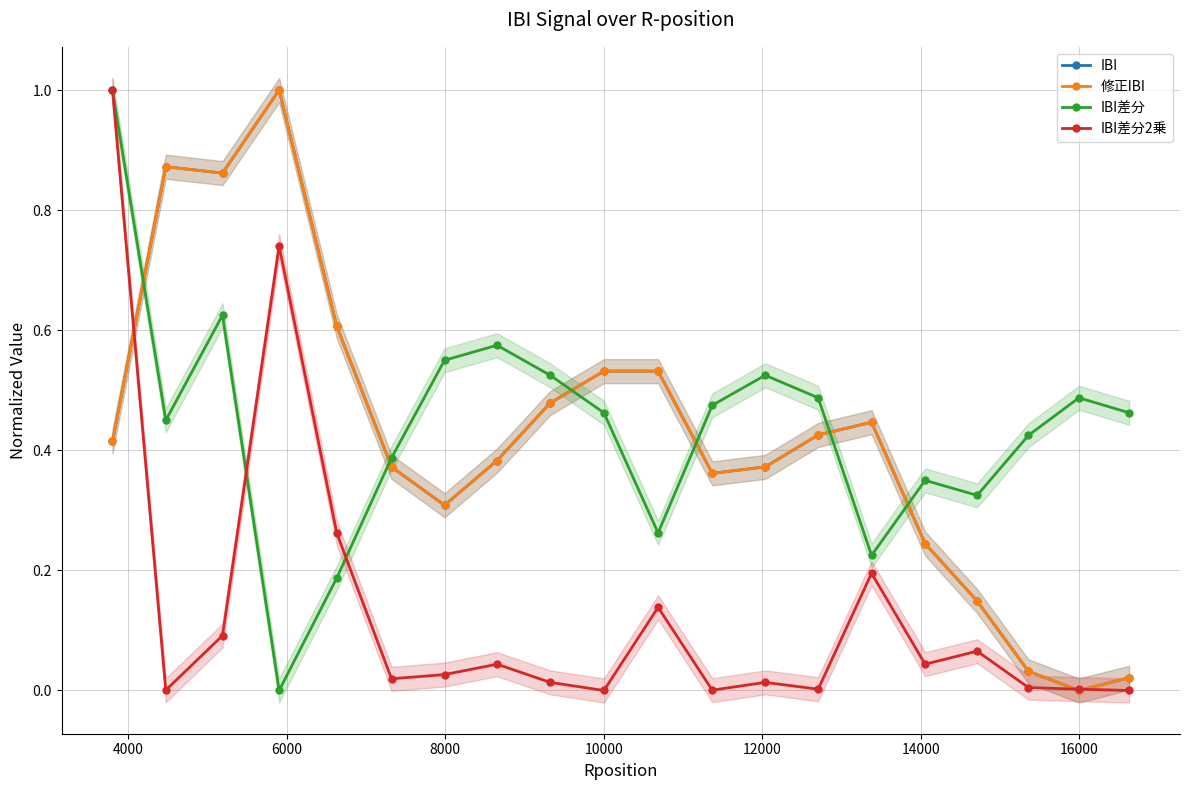

What are all the series names shown in the legend?

IBI, 修正IBI, IBI差分, IBI差分2乗